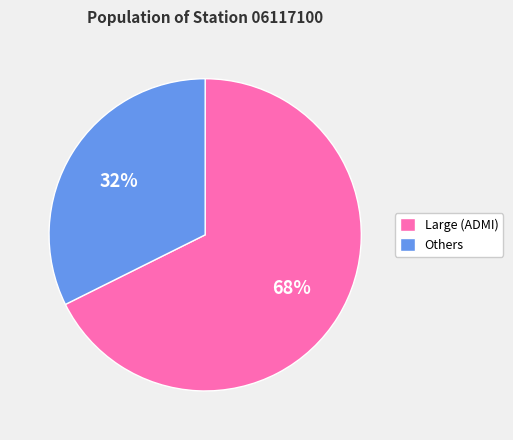

Count the number of slices in the pie.

2